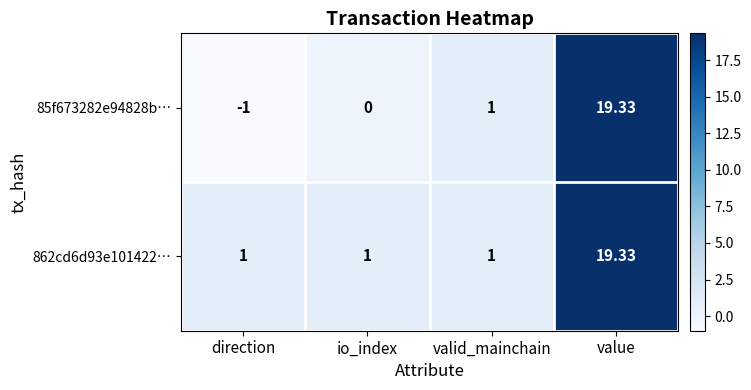

What is the minimum value shown in the chart?

-1.0